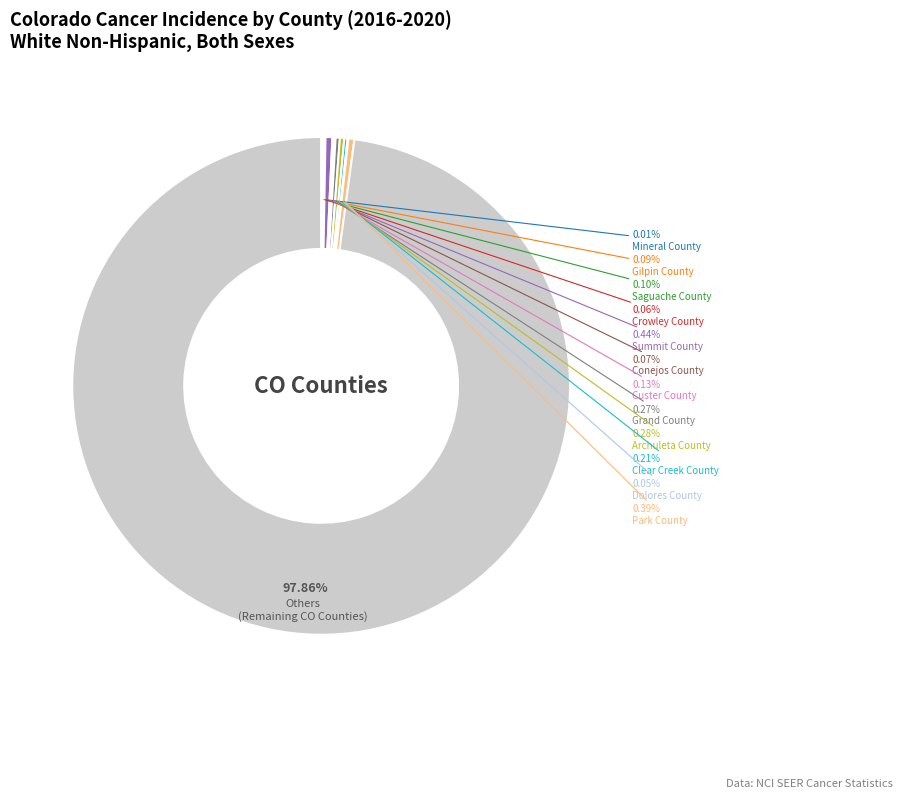

Is there a majority slice in this chart?

Yes